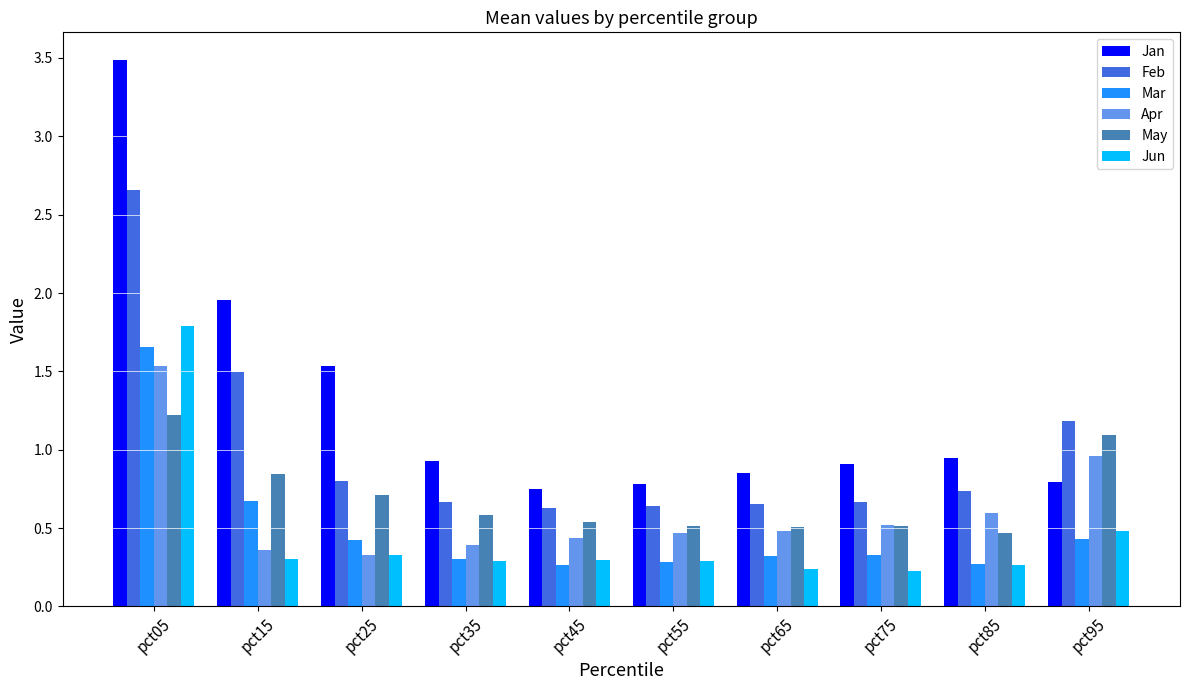

Count the Jun values in the range 0 to 1.

9